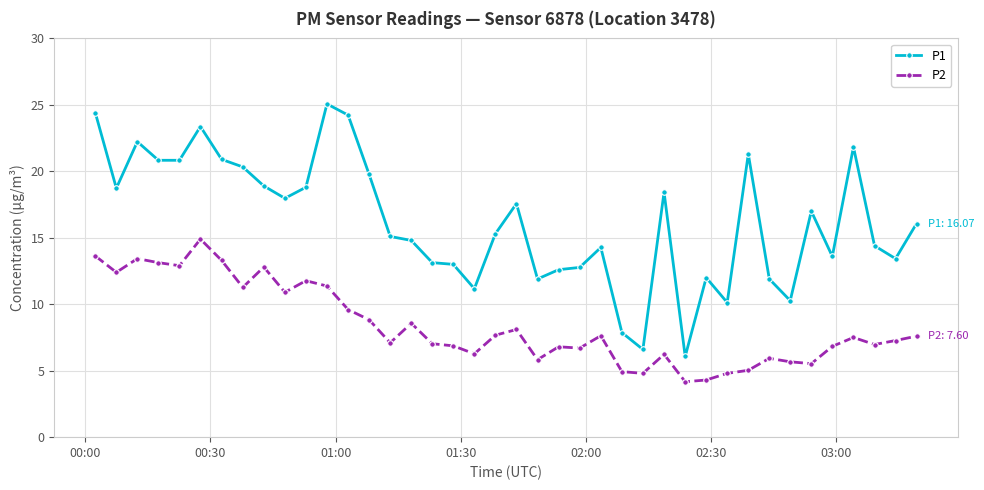

Rank the series by their average value, from lowest to highest.

P2, P1